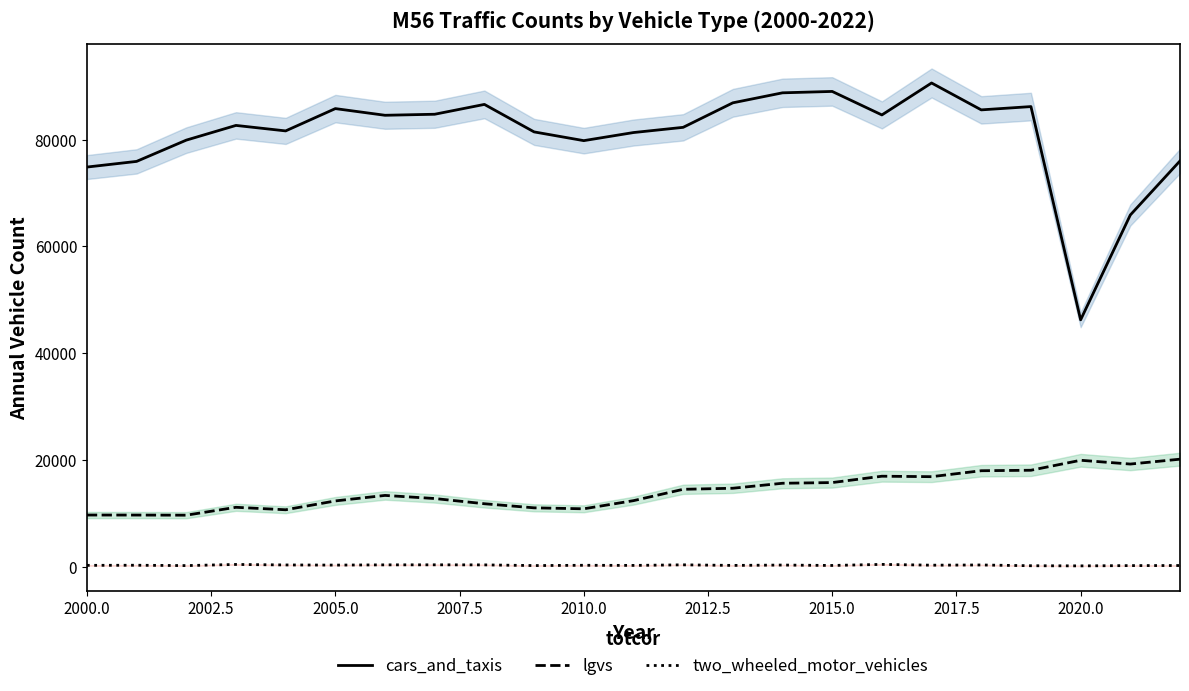

True or false: two_wheeled_motor_vehicles and lgvs cross at least once.

False